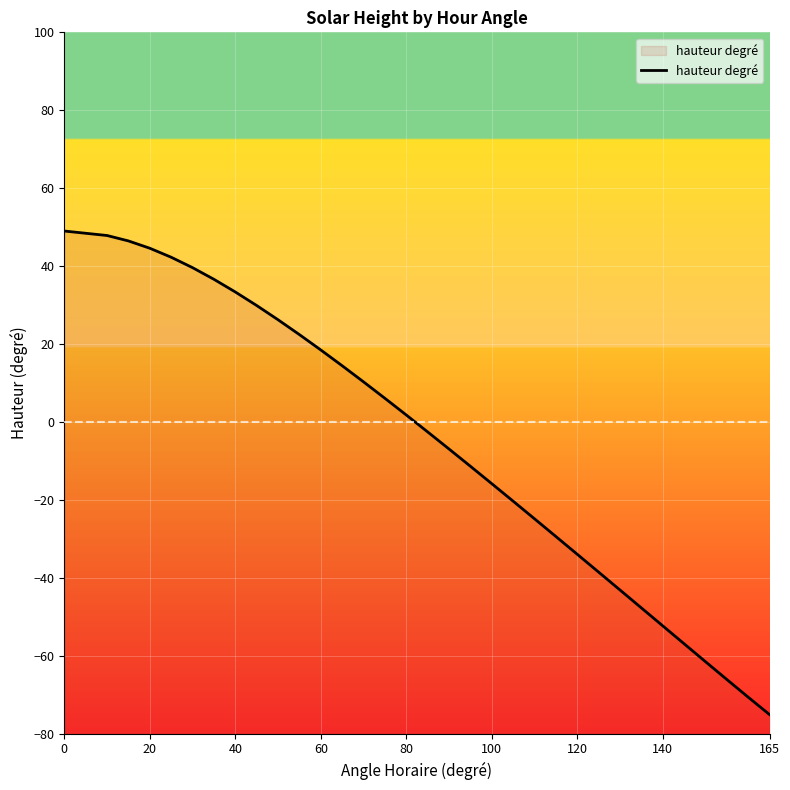

Reading left to right, transcribe all the data shown in this chart.

49.0	47.9	46.5	44.6	42.3	39.6	36.6	33.4	29.9	26.2	22.4	18.5	14.4	10.3	6.1	1.8	-2.5	-6.9	-11.4	-15.8	-20.3	-24.8	-29.4	-33.9	-38.5	-43.1	-47.7	-52.3	-56.9	-61.5	-66.1	-70.6	-75.1